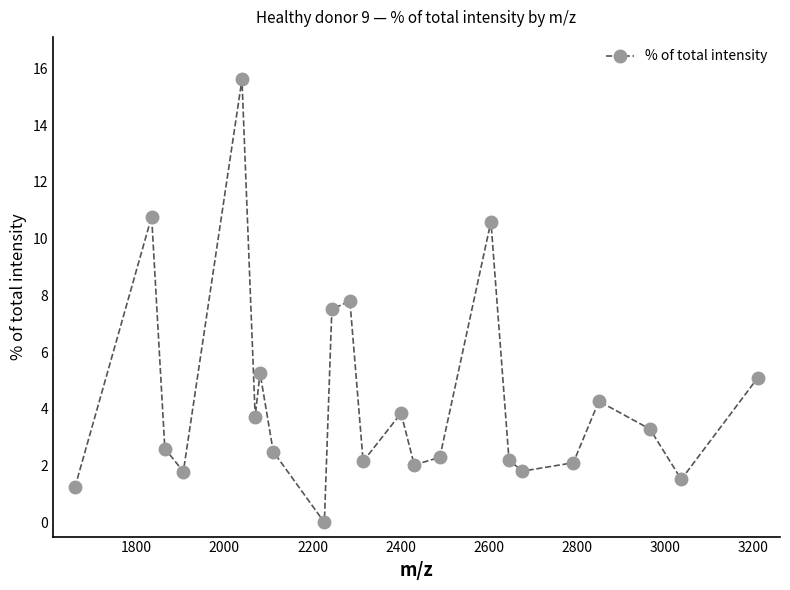

How many interior local peaks (higher than both neighbors) does the data have?

7